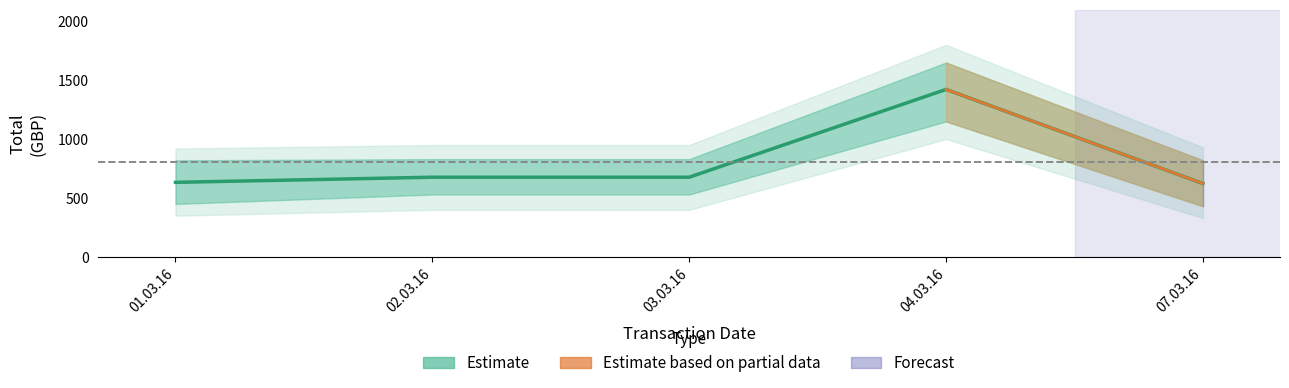

True or false: the data shows 676.8 at 03.03.16.

True